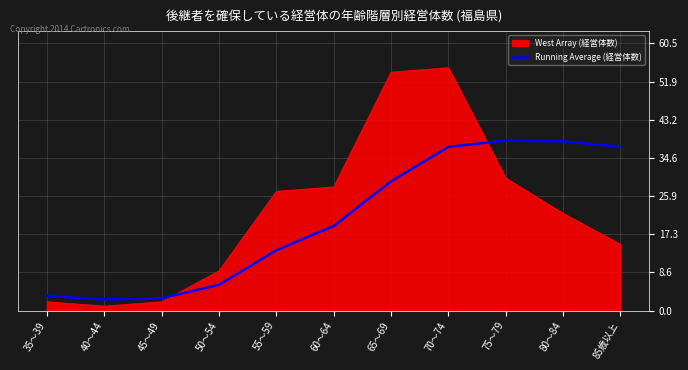

At which category does the chart reach its peak across all series?

70～74